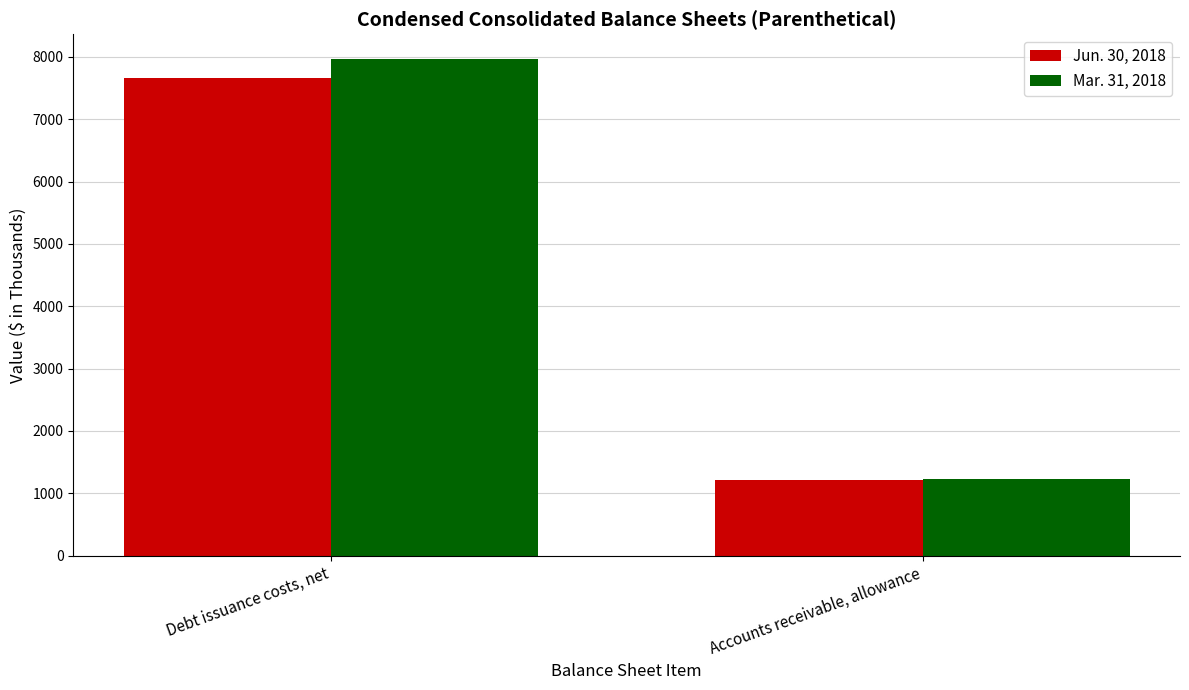

At which label does Jun. 30, 2018 reach its peak?

Debt issuance costs, net